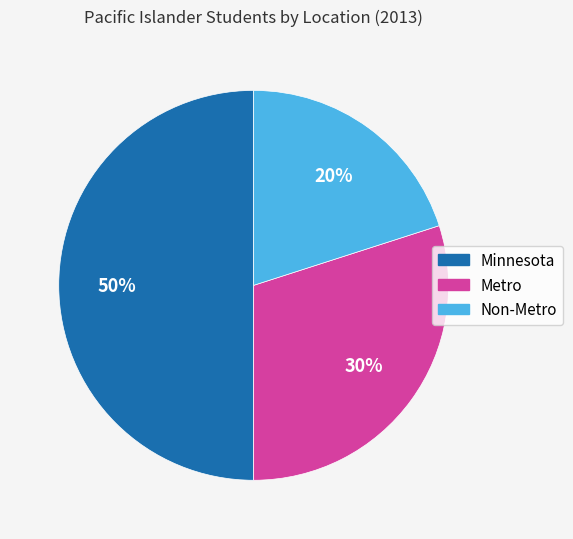

What is the largest slice in the pie chart?

Minnesota